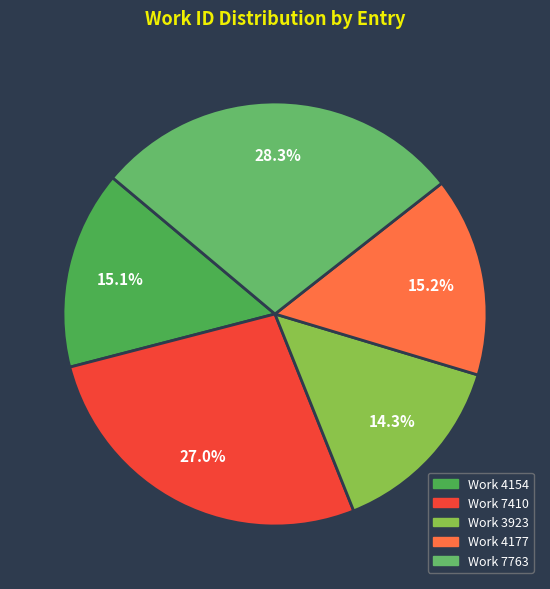

Does Work 7410 account for over 50% of the chart?

No